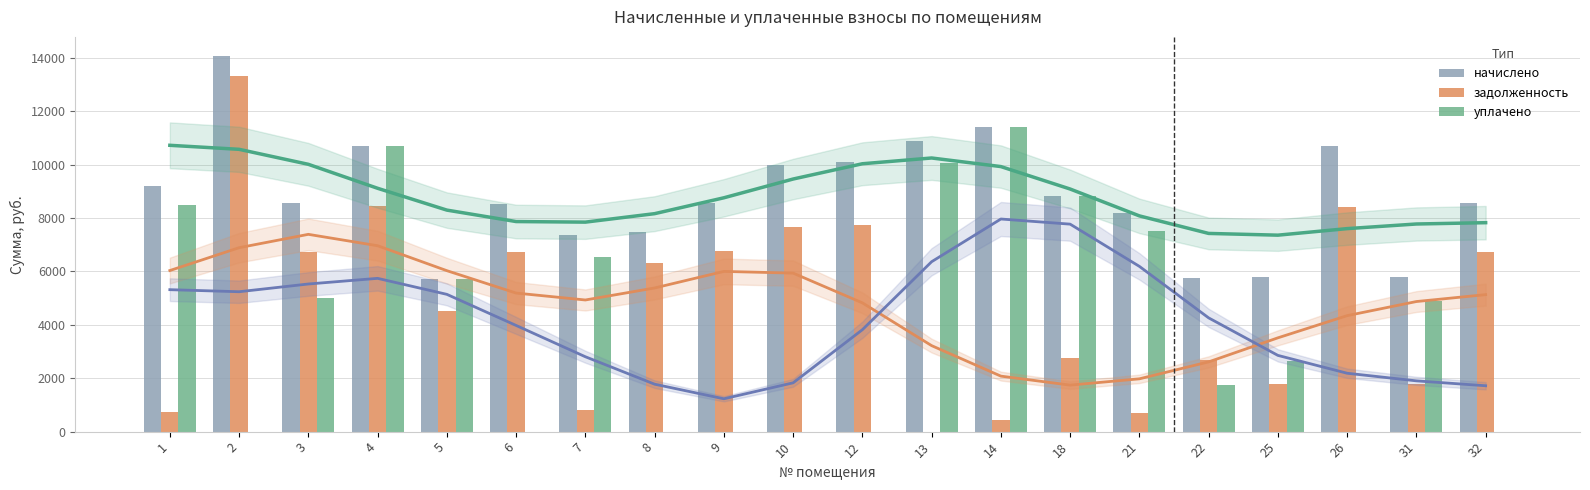

True or false: задолженность has a value of 10066.6 at 6.

False